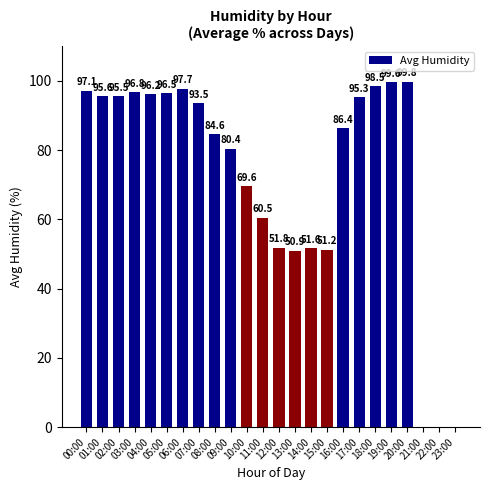

Count the number of categories in the chart.

24